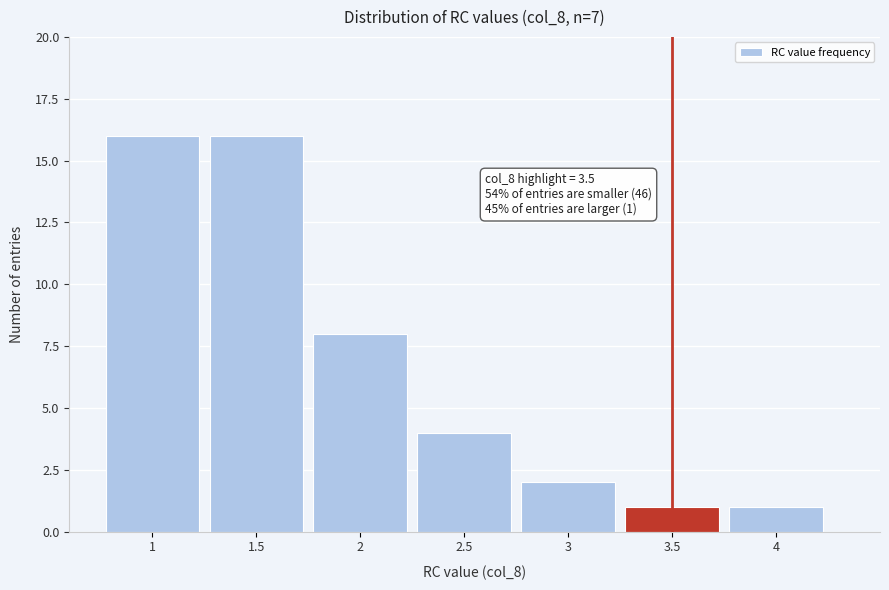

Reading right to left, transcribe all the data shown in this chart.

4=1	3.5=1	3=2	2.5=4	2=8	1.5=16	1=16